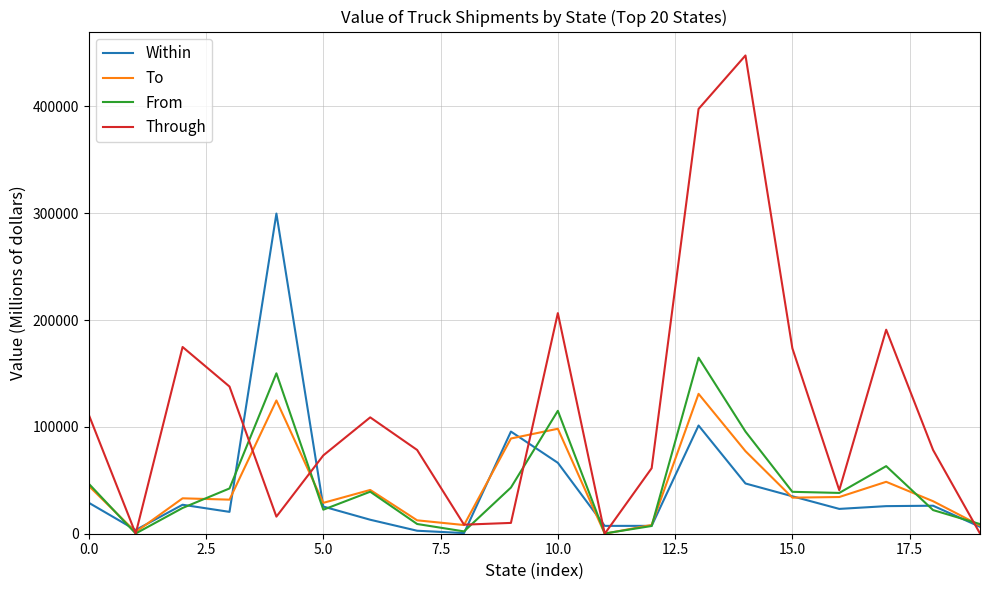

Which series has the widest spread of values?

Through